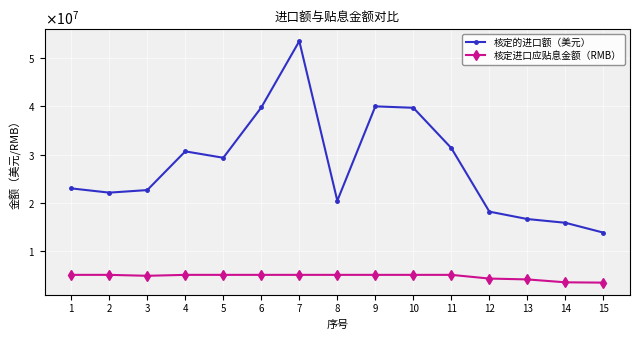

What are all the series names shown in the legend?

核定的进口额（美元）, 核定进口应贴息金额（RMB）